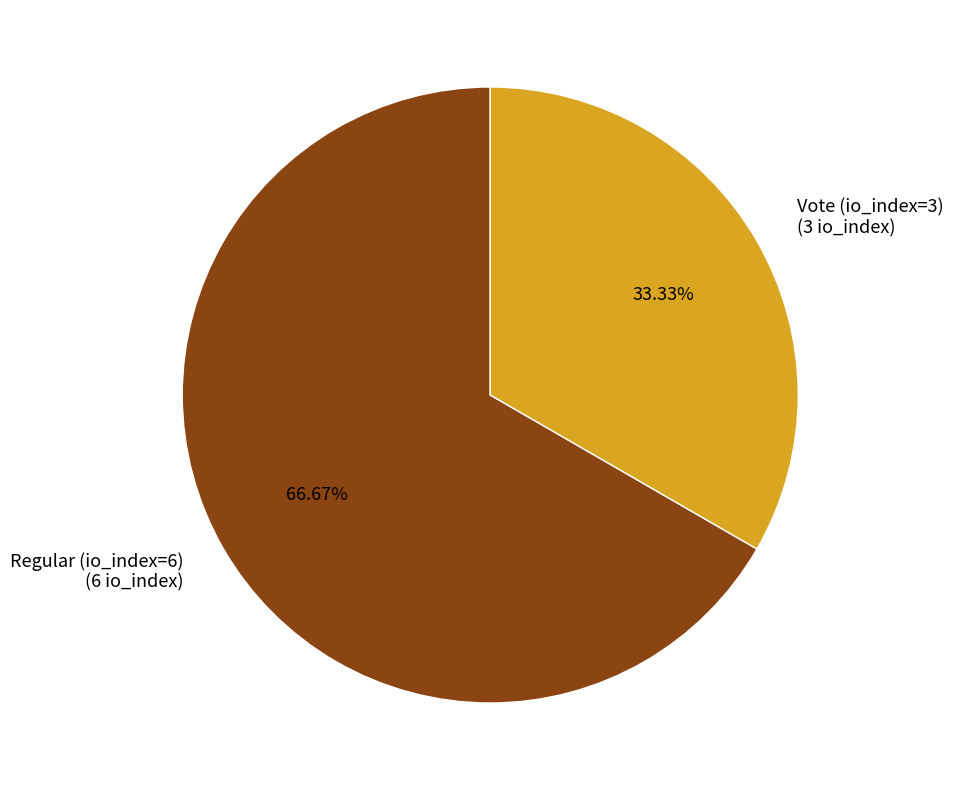

What percentage do Regular (io_index=6) and Vote (io_index=3) together represent?

100.0%